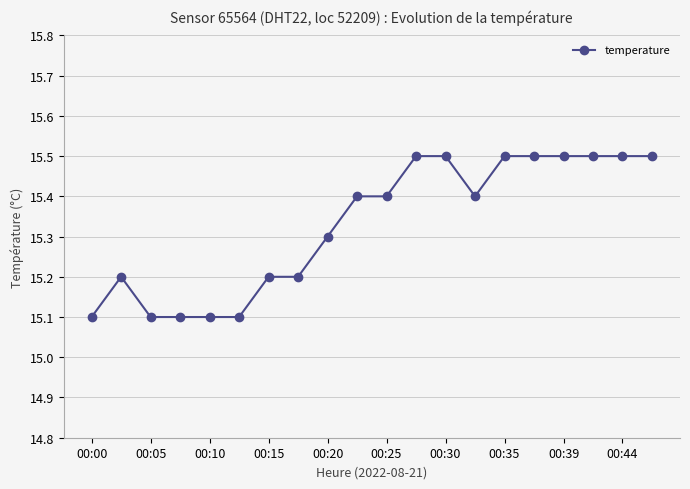

What is the minimum value shown in the chart?

15.1